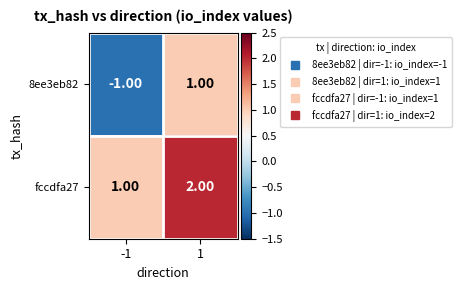

Rank the series by their maximum value, from lowest to highest.

8ee3eb82, fccdfa27